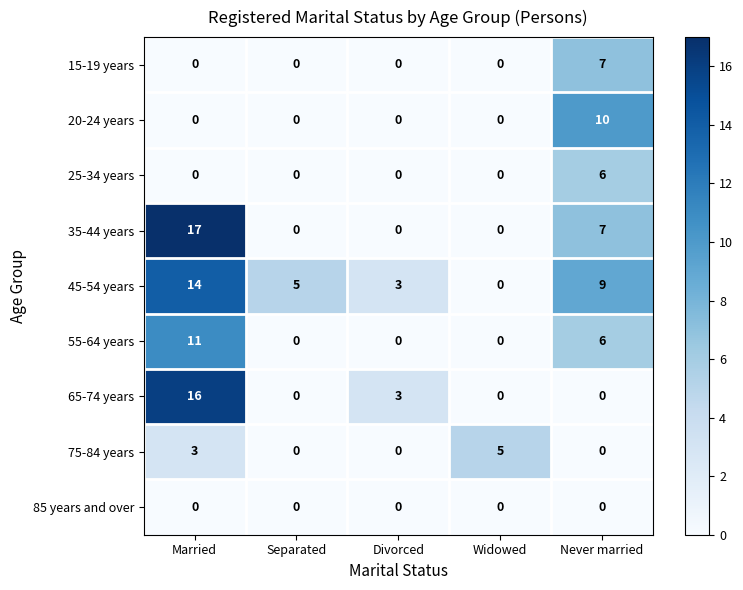

Which series has the largest range (max minus min)?

35-44 years